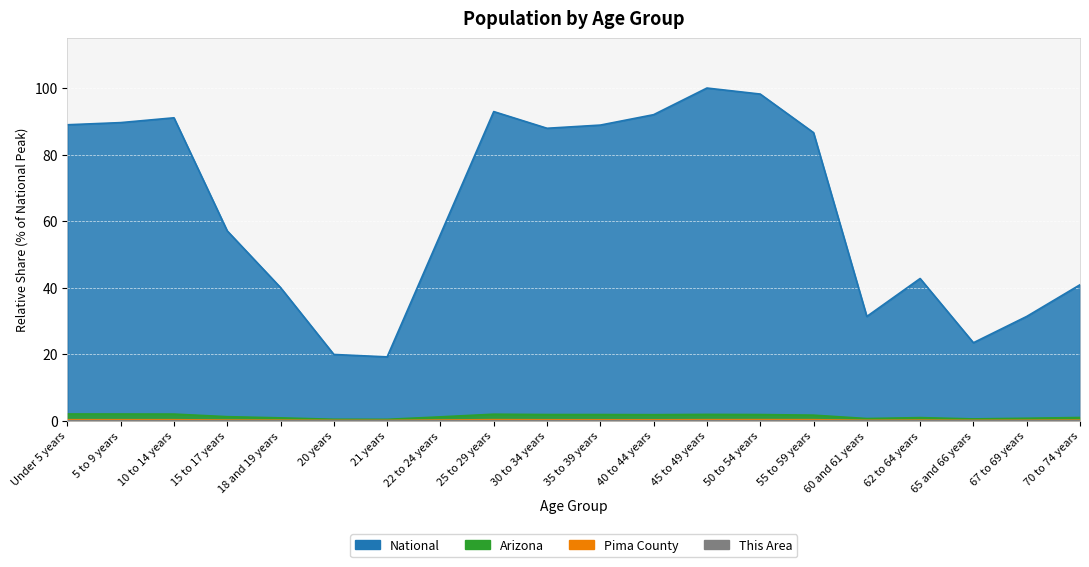

What is the sum of all Arizona values?

26.5